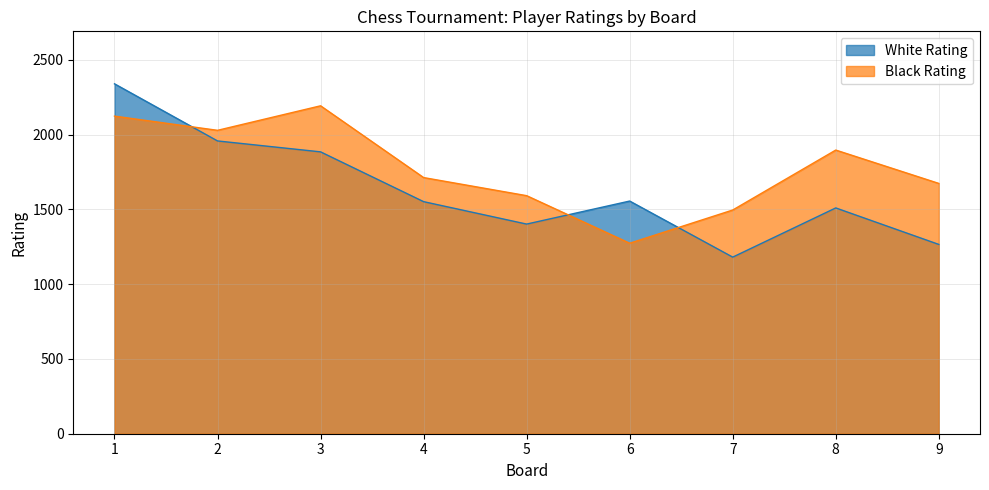

At which label does White Rating reach its peak?

1